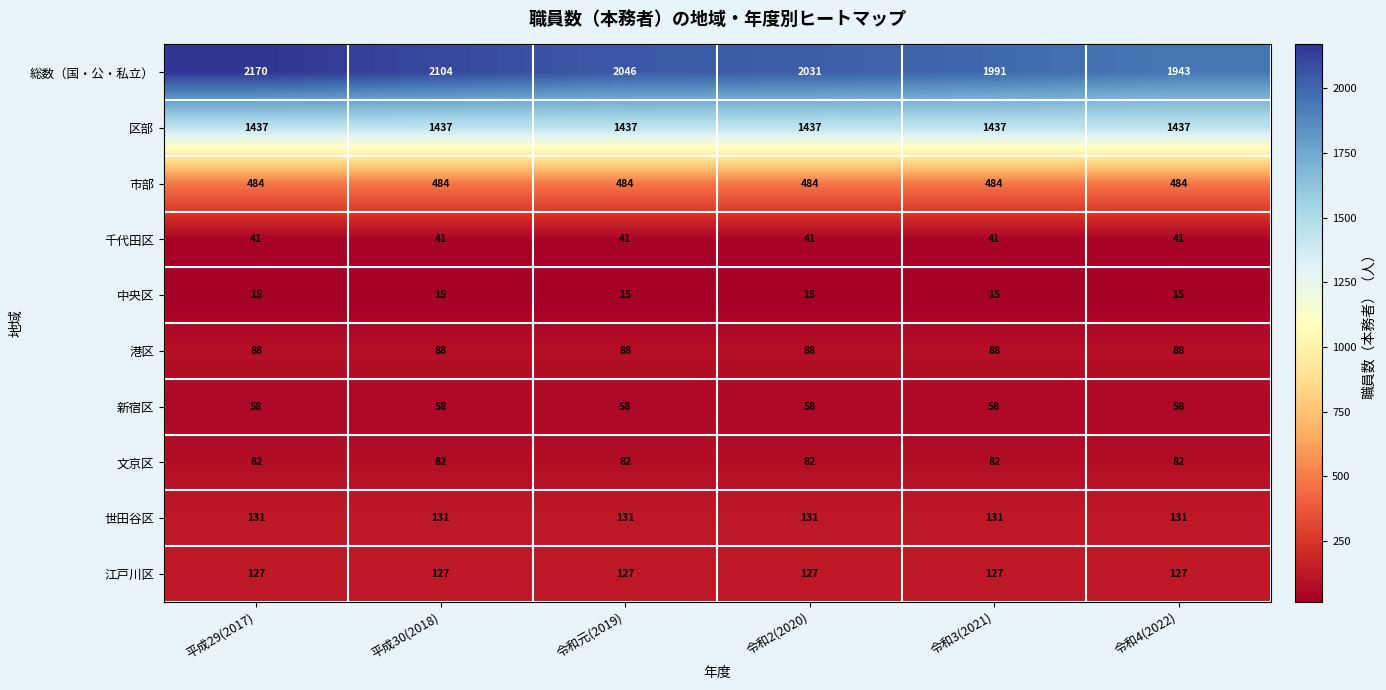

What is the approximate value of 市部 at 平成29(2017)?

484